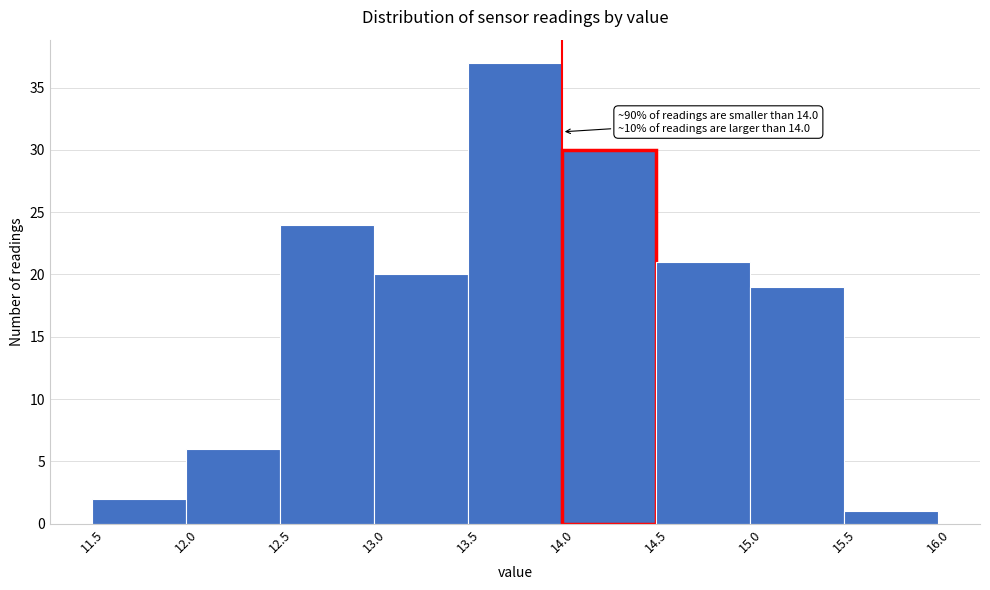

Over which range of the x-axis is the bar tallest?

13.5 to 14.0